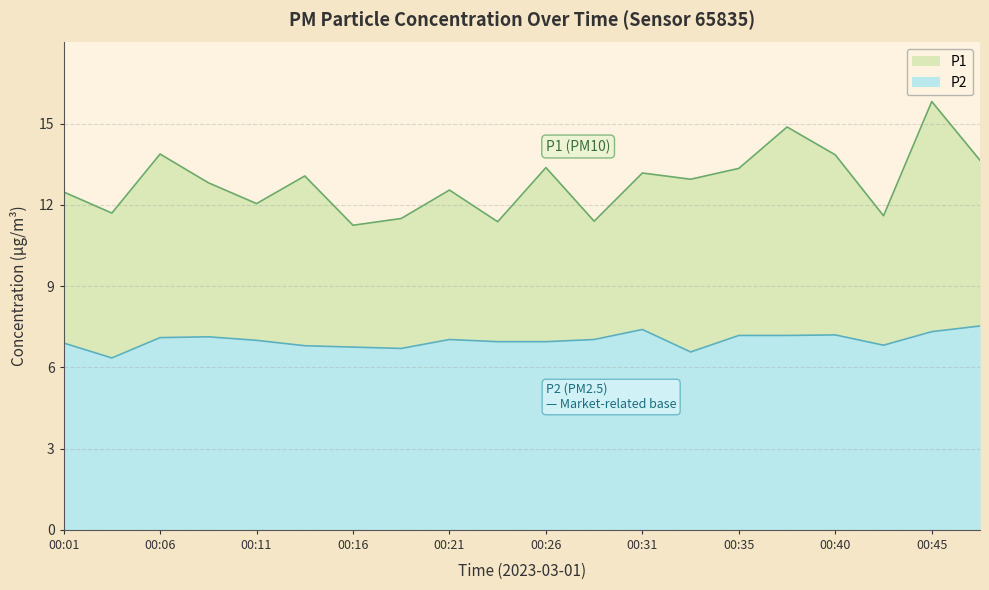

Is the value of P2 at 00:23 greater than the value of P1 at 00:11?

No